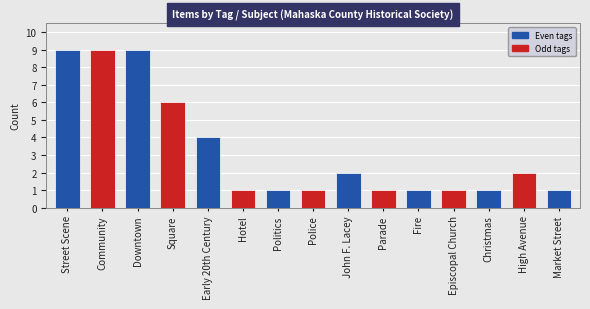

What is the greatest value displayed?

9